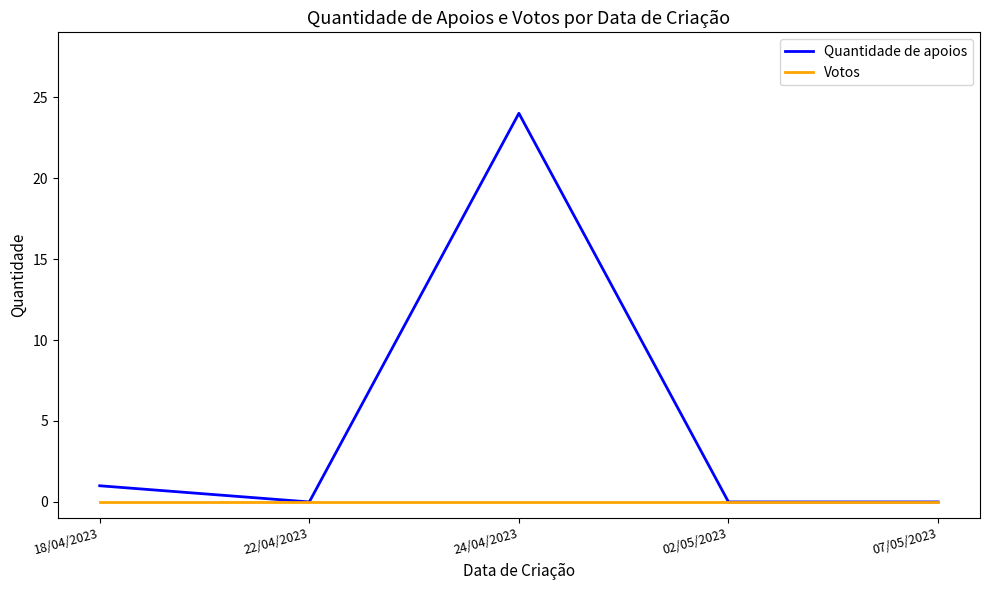

How many series are shown in this chart?

2